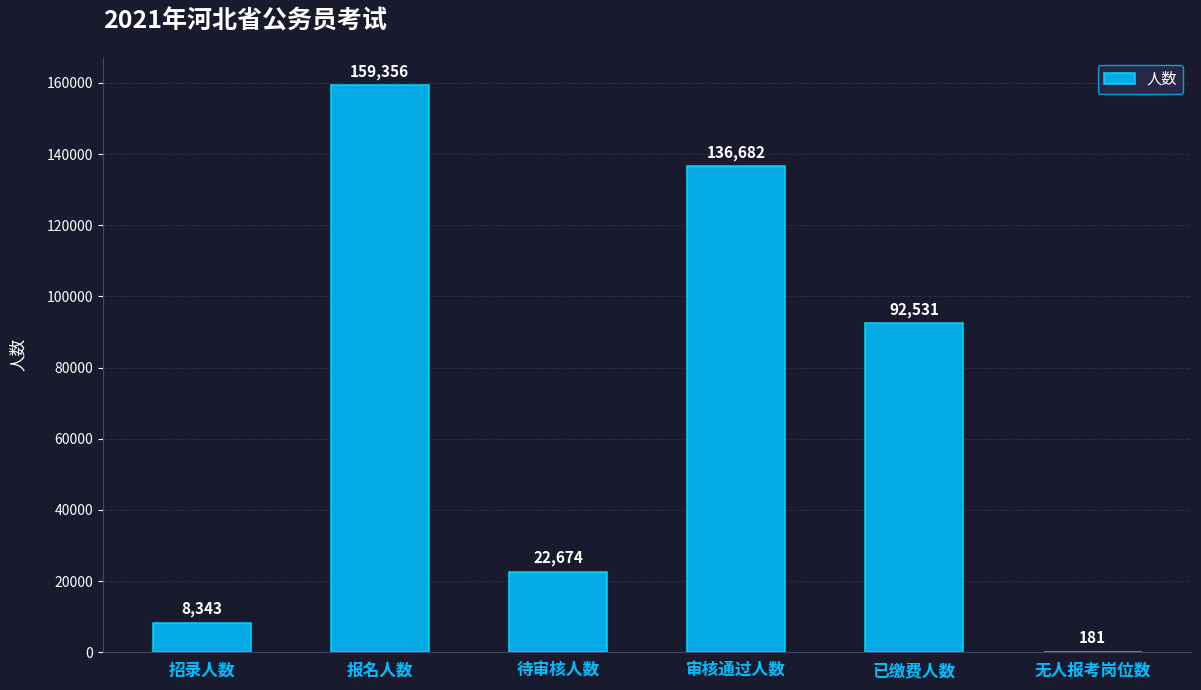

Is it true that the value at 待审核人数 is 22674?

True